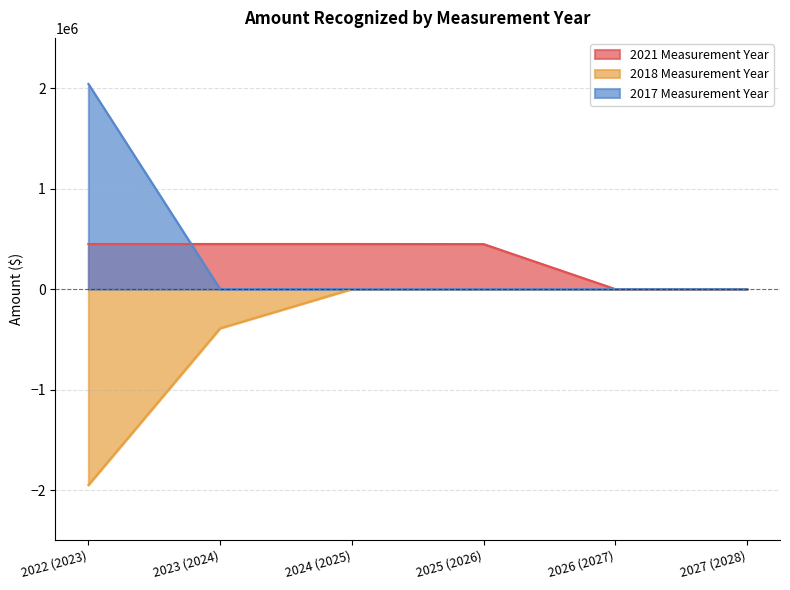

At how many categories does at least one series exceed 1719346?

1